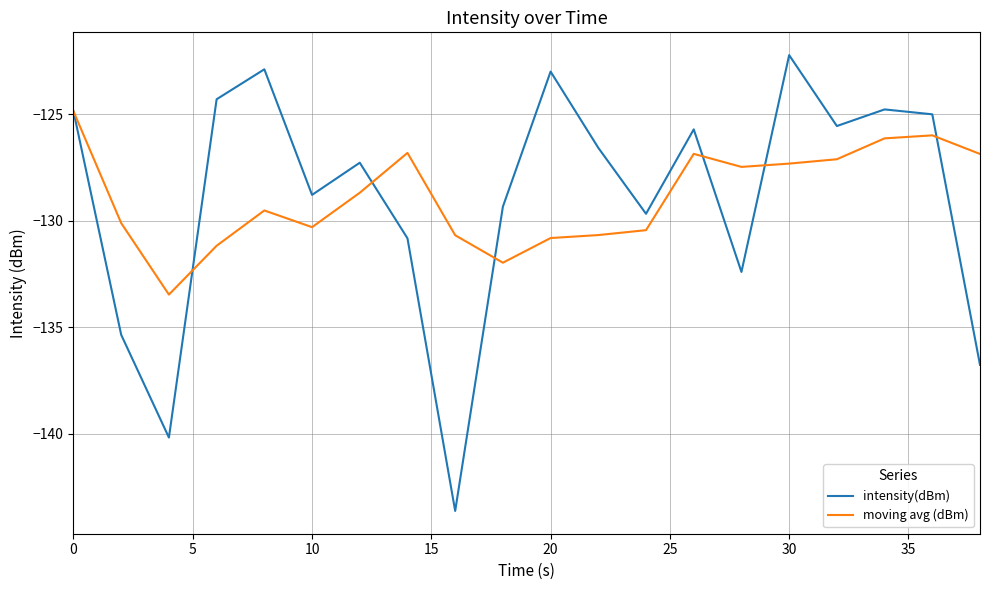

Which series has the largest range (max minus min)?

intensity(dBm)